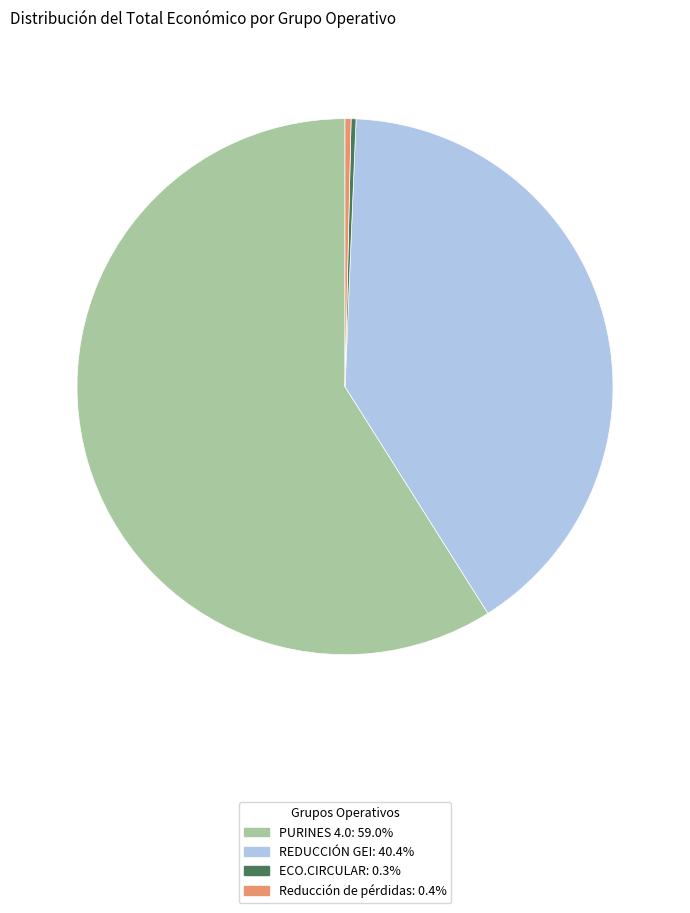

Approximately how many times larger is the value at PURINES 4.0 compared to Reducción de pérdidas?

163.0